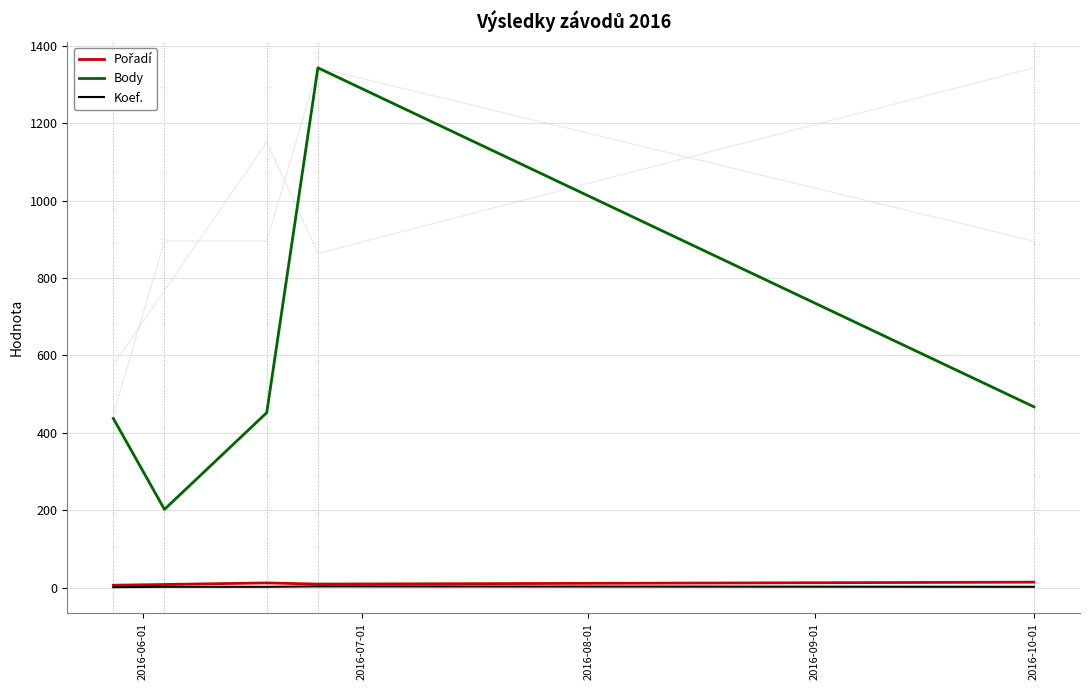

What is the minimum value shown in the chart?

1